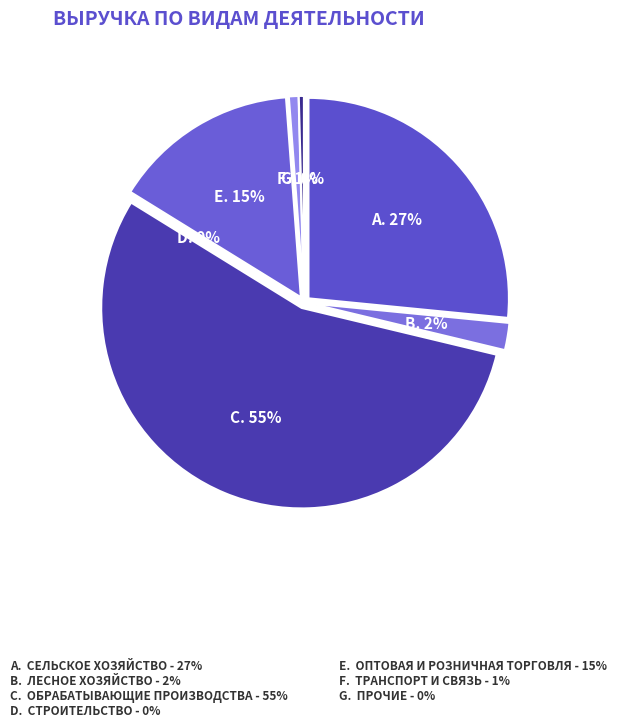

True or false: Сельское хозяйство accounts for 27% of the total.

True